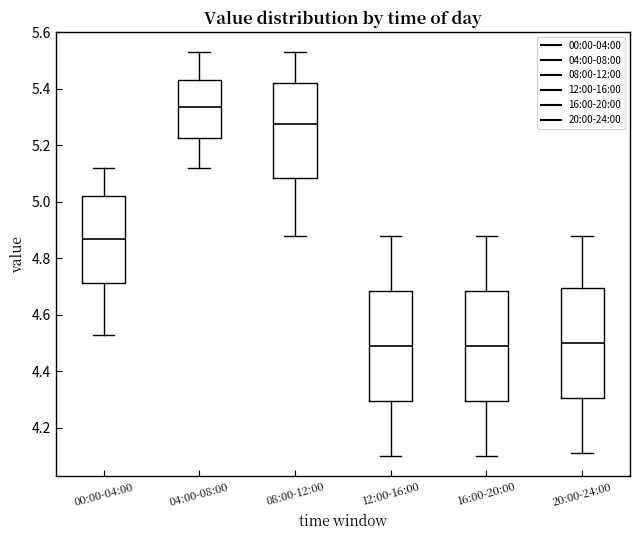

Where does the upper whisker of the box for 20:00-24:00 end on the y-axis? The values are not printed on the chart, so give them approximately, as read against the axis.

4.88